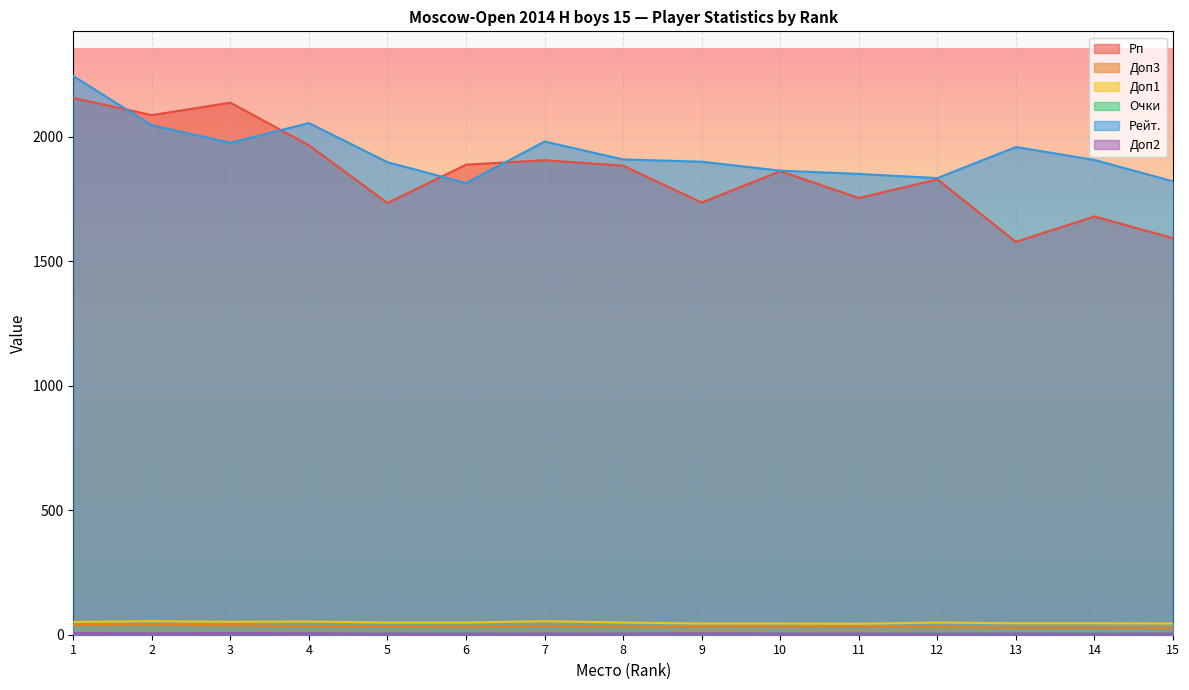

What is the difference between the maximum and second lowest values in the Доп3 series?

12.5